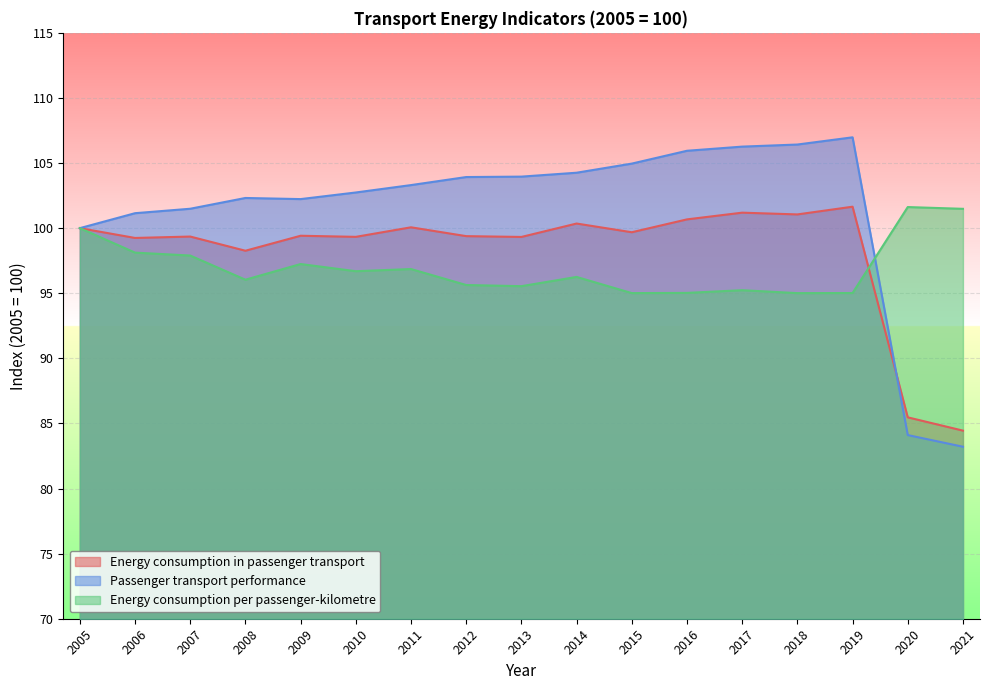

Which series has the widest spread of values?

Passenger transport performance